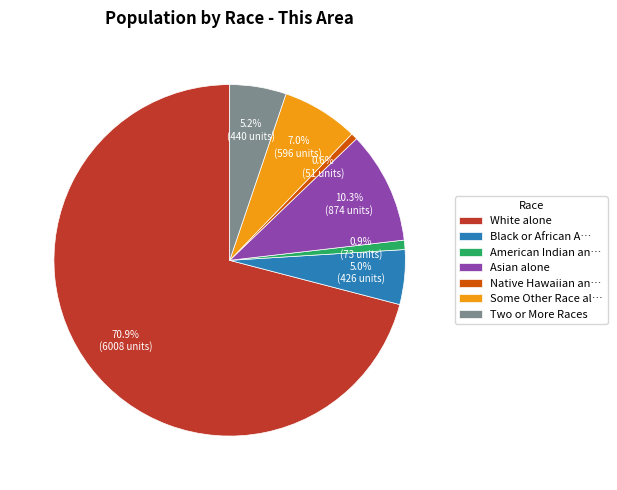

Between White alone and Black or African A…, which is larger?

White alone